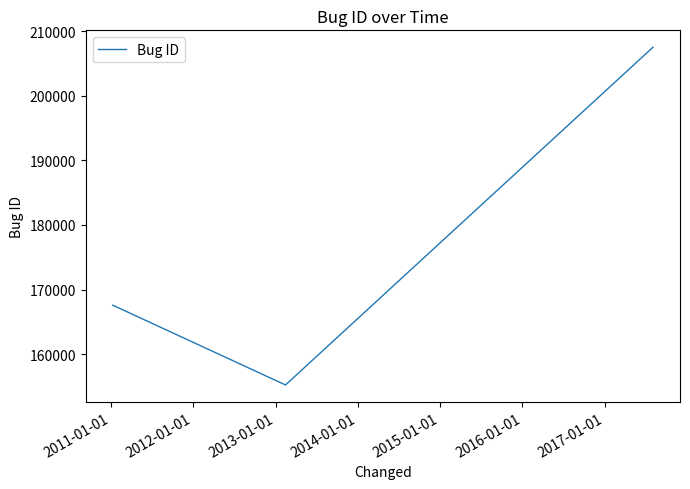

What is the greatest value displayed?

207532